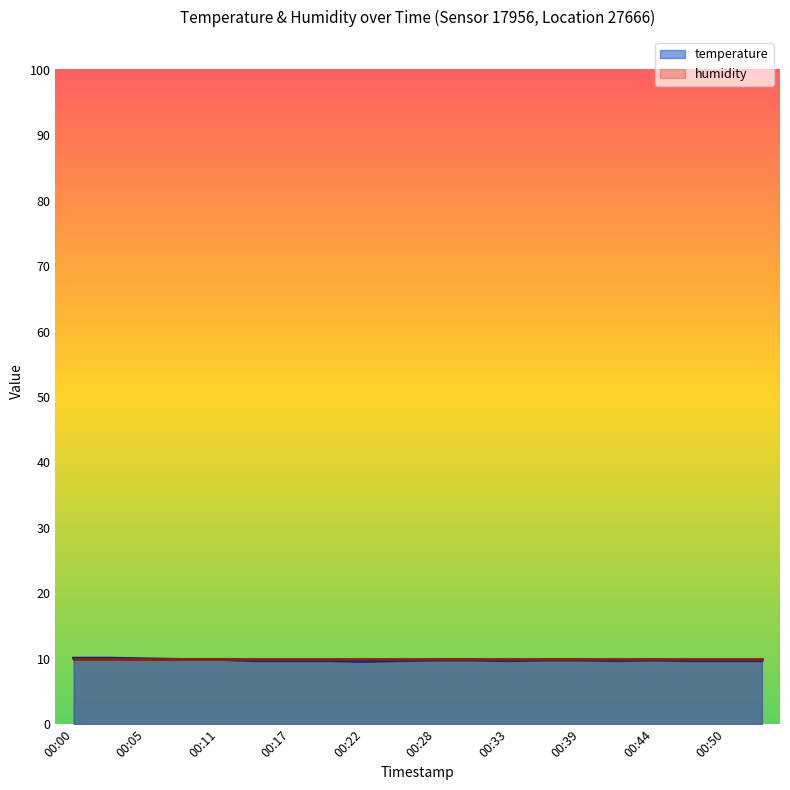

How many interior local peaks (higher than both neighbors) does the data have?

1